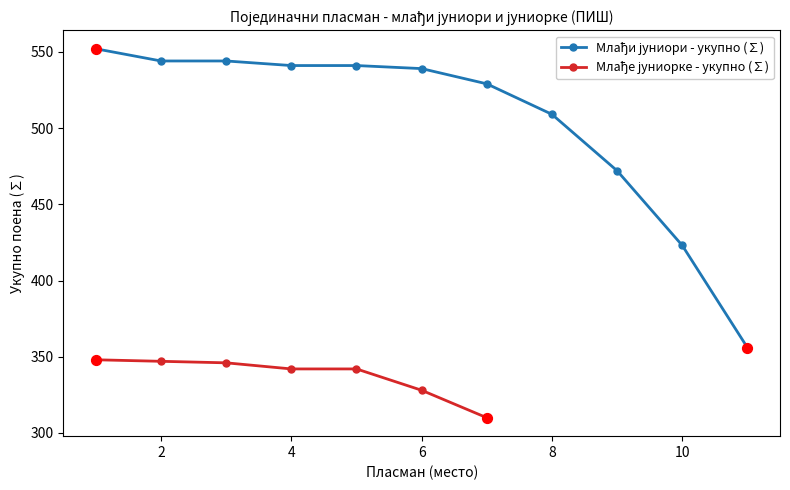

What is the change in value from 8 to 9?

-37